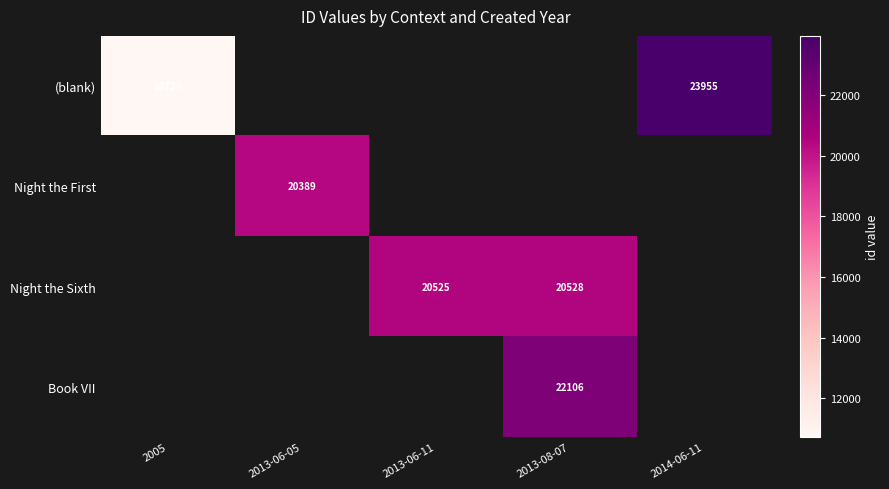

What is the sum of the (blank) values at 2014-06-11 and 2005?

34675